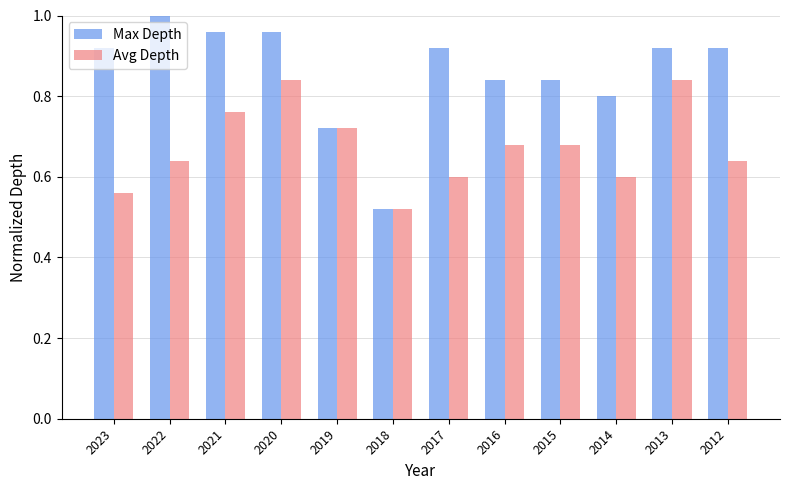

List the series in order of their overall mean, highest first.

Max Depth, Avg Depth